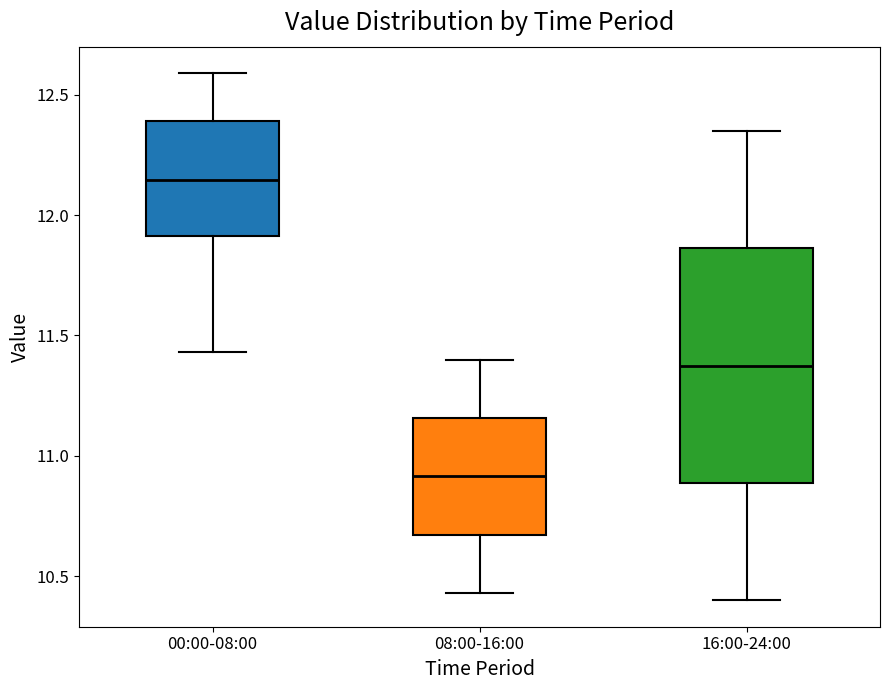

Reading left to right, transcribe this box plot: for each box, give where its median line is, the range the box spans, and where its two whiskers end, as read against the y-axis. The values are not printed on the chart, so give them approximately, as read against the axis.

00:00-08:00: median 12.15, box 11.90 to 12.40, whiskers 11.45 to 12.60
08:00-16:00: median 10.90, box 10.65 to 11.15, whiskers 10.45 to 11.40
16:00-24:00: median 11.40, box 10.90 to 11.85, whiskers 10.40 to 12.35